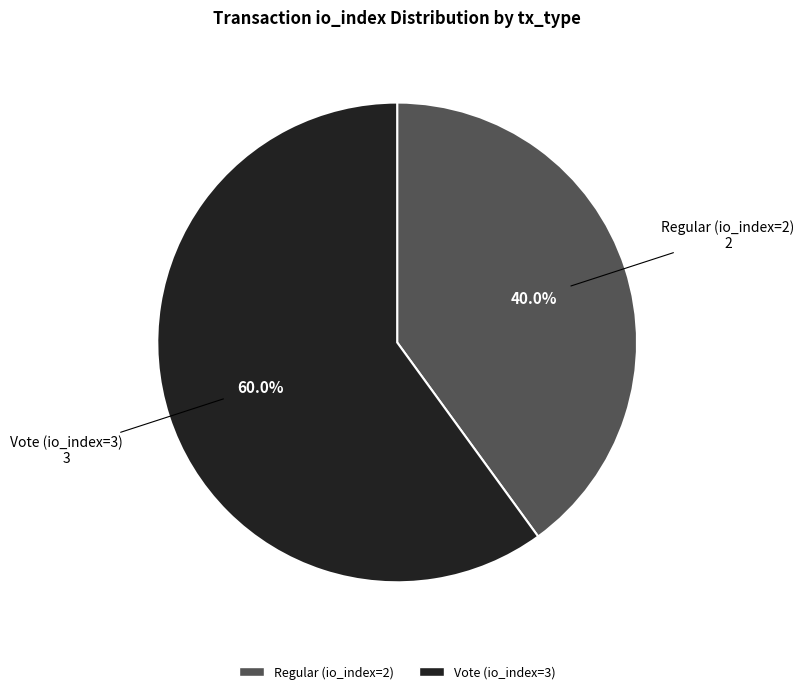

To the nearest percent, what percentage of the pie is Regular (io_index=2)?

40%